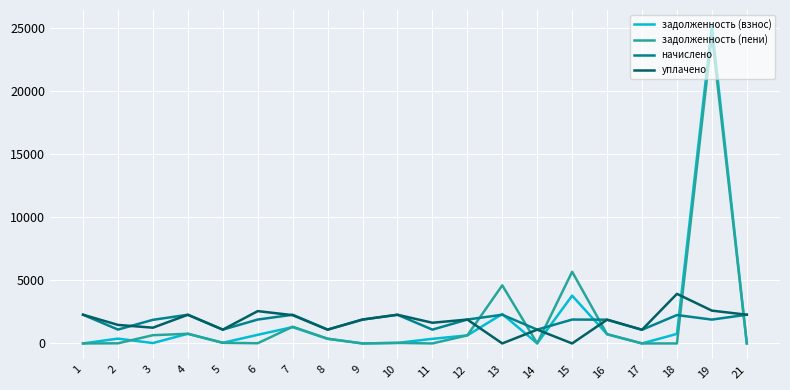

What is the total value across all series at 19?

54166.8